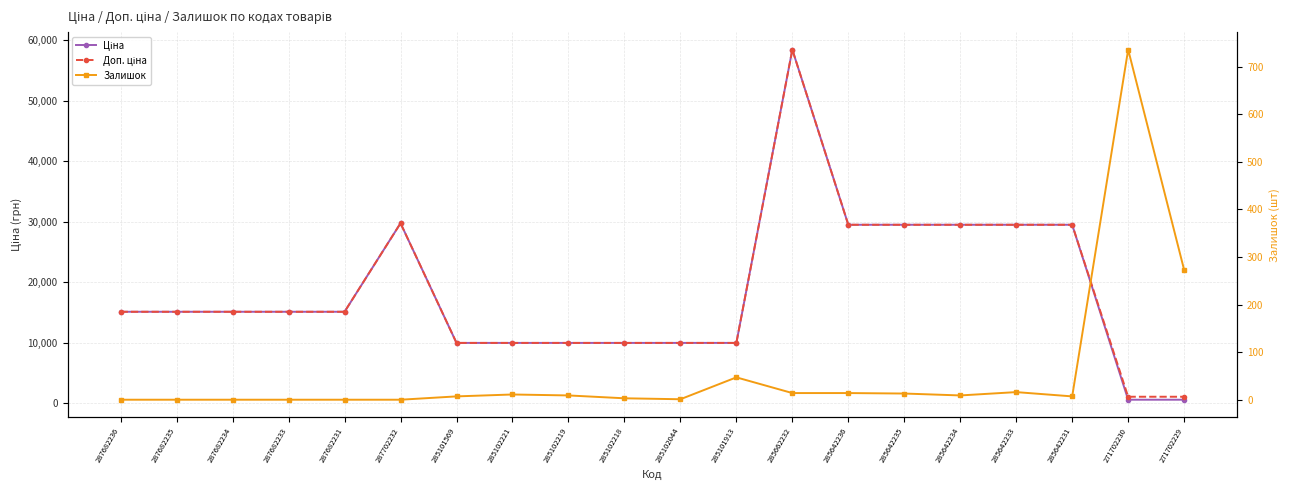

At which label is Ціна closest to 29508?

285642236